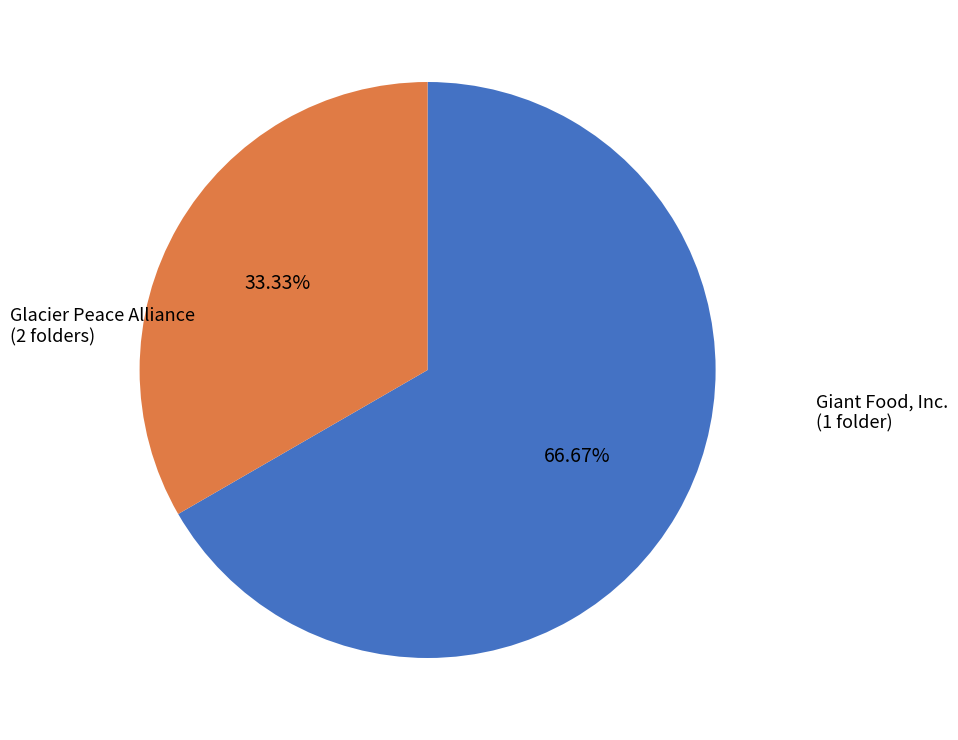

How many segments does this pie chart have?

2